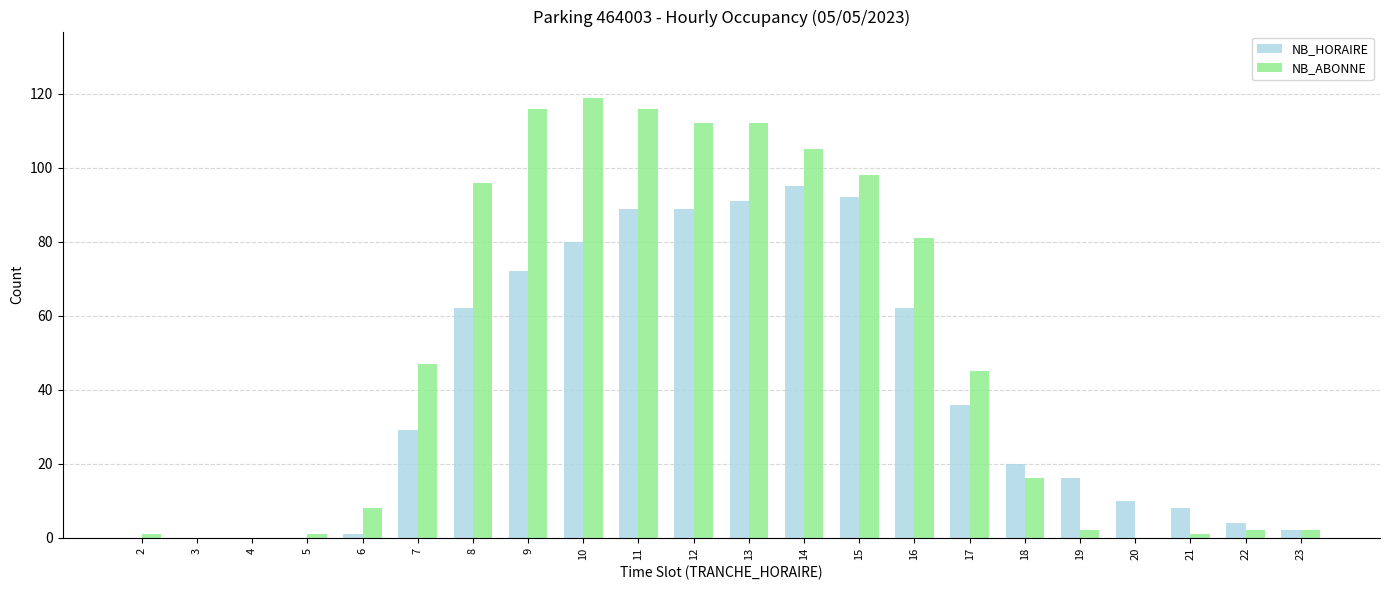

What is the average value of the NB_HORAIRE series?

39